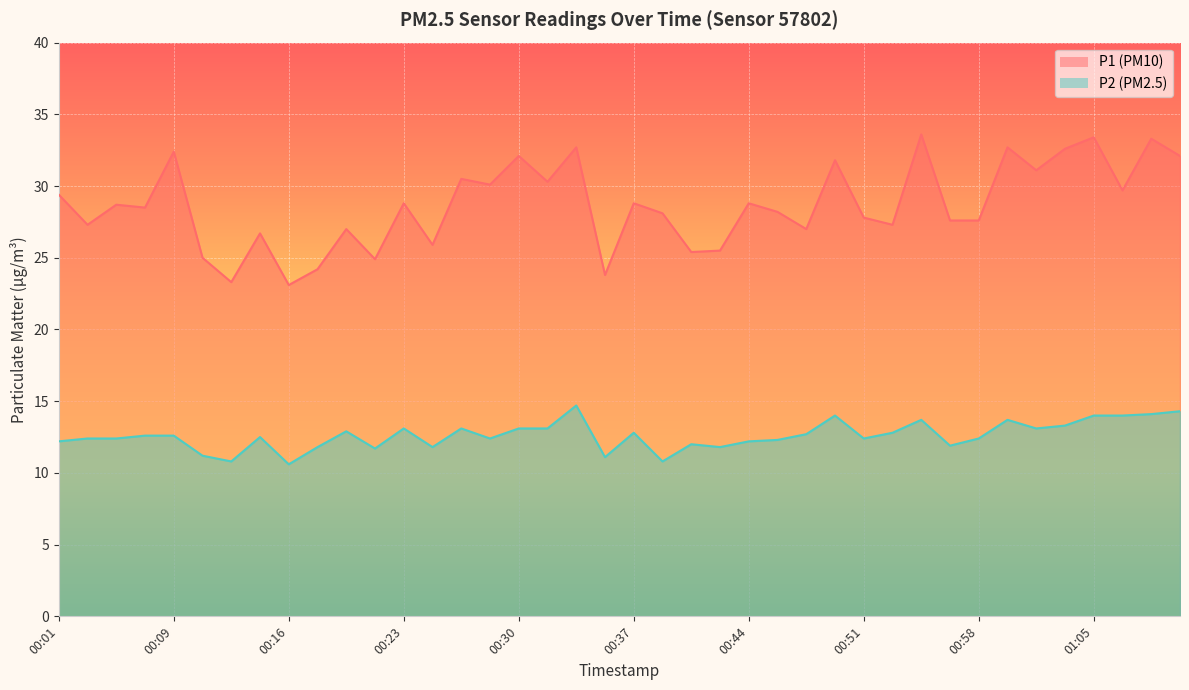

Which series changed the most between 00:17 and 00:21?

P1